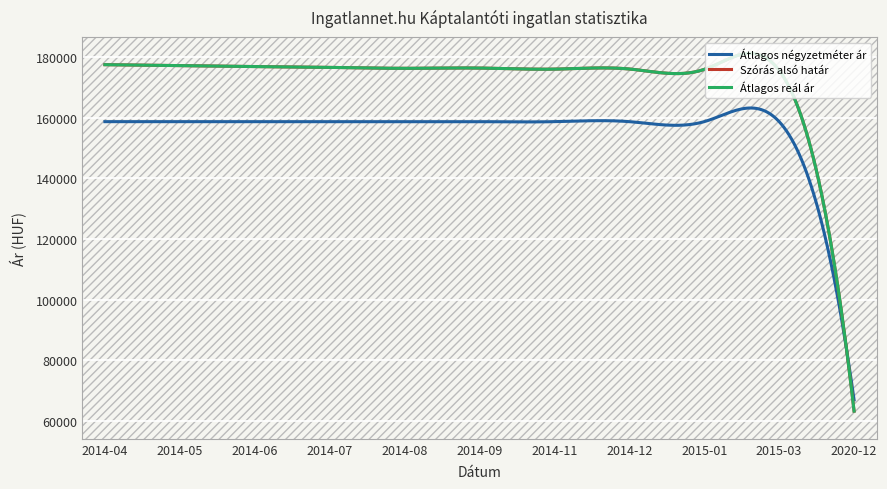

Does the chart display data point markers on the line(s)?

No